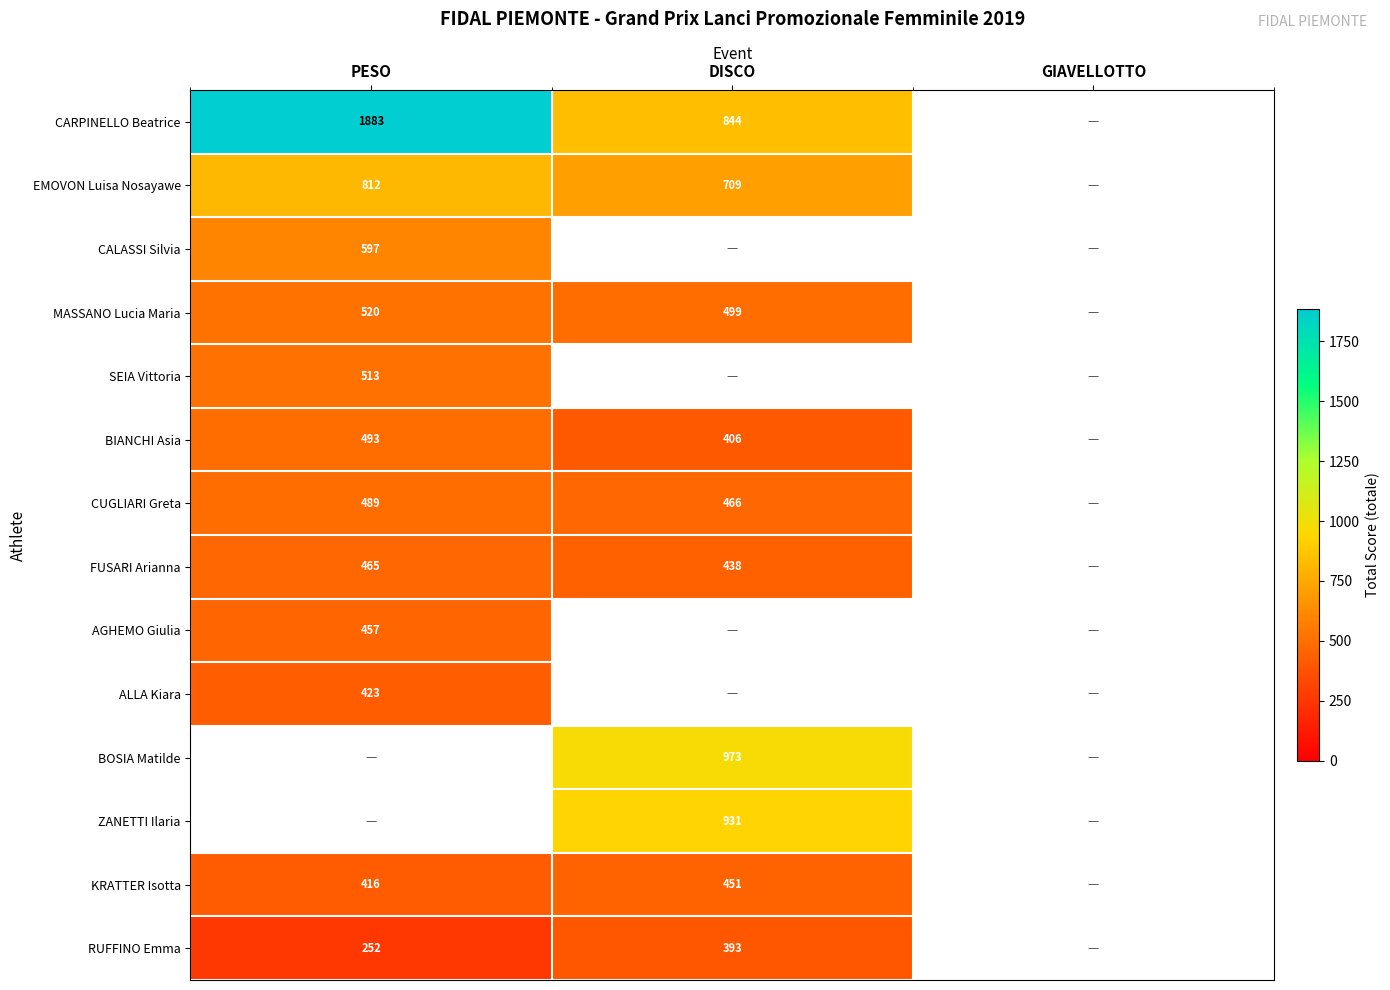

What is the smallest value displayed?

252.0